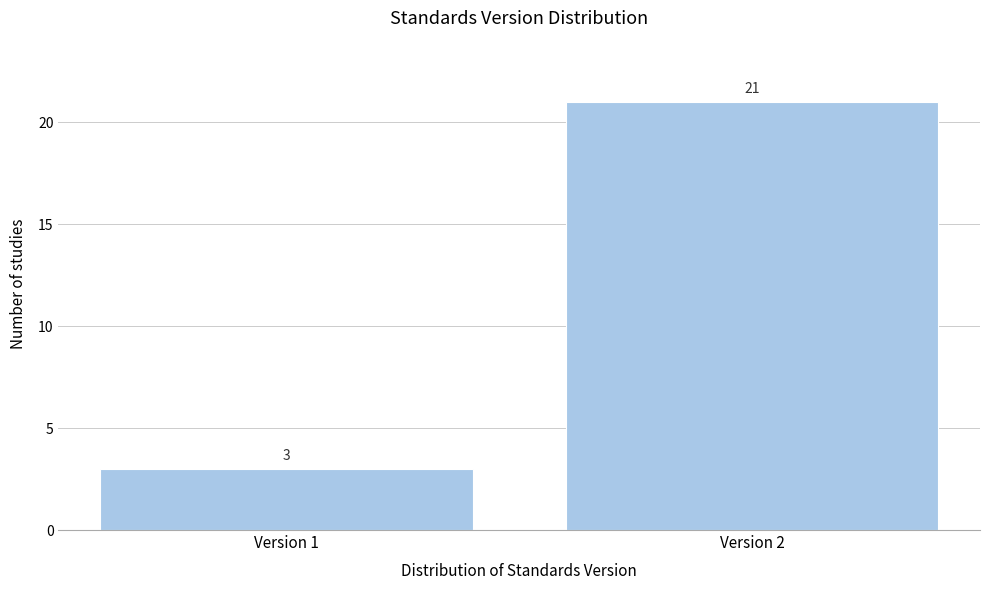

Reading left to right, list all the values displayed in this chart.

Version 1=3	Version 2=21